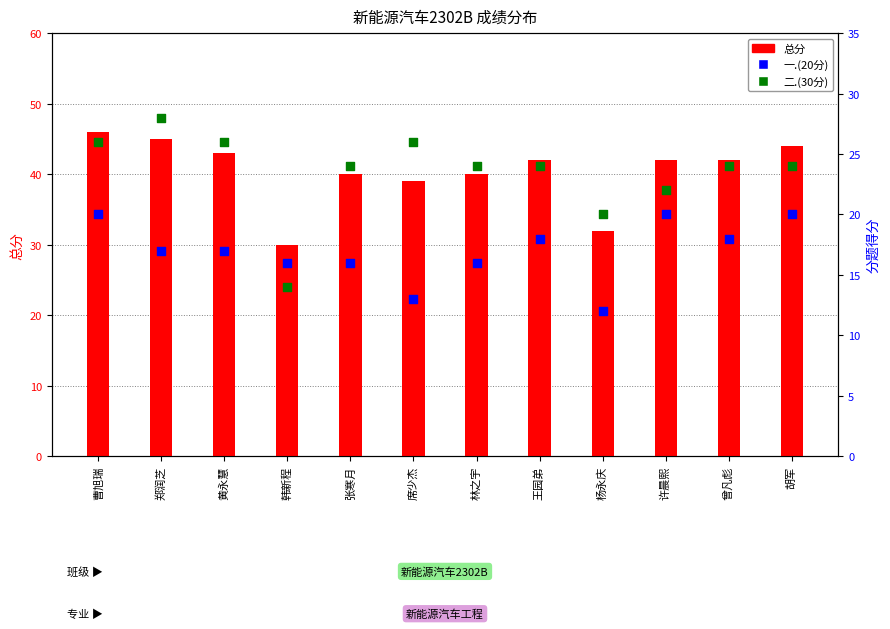

Is the value of 二.(30分) at 曾凡彪 greater than the value of 总分 at 许晨熙?

No